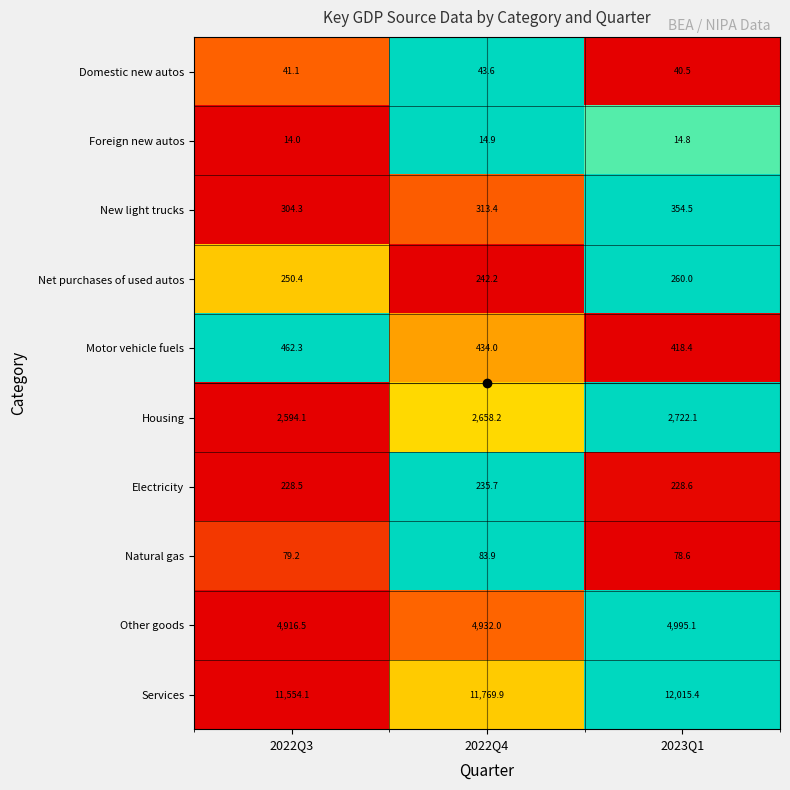

The Net purchases of used autos series shows 437.9 at 2023Q1. True or false?

False